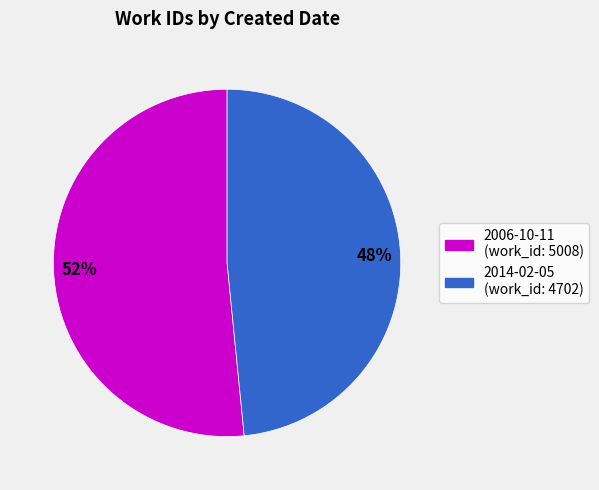

To the nearest percent, what portion does 2006-10-11 represent?

52%